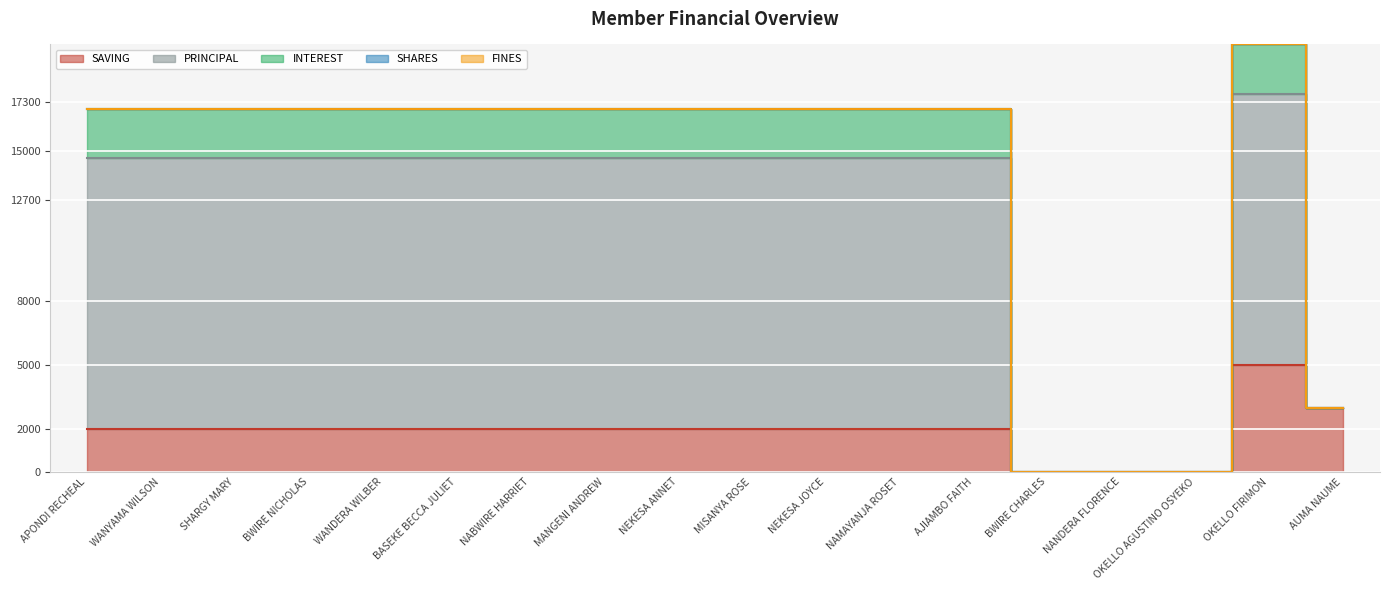

What is the label of the 11th point from the left?

NEKESA JOYCE